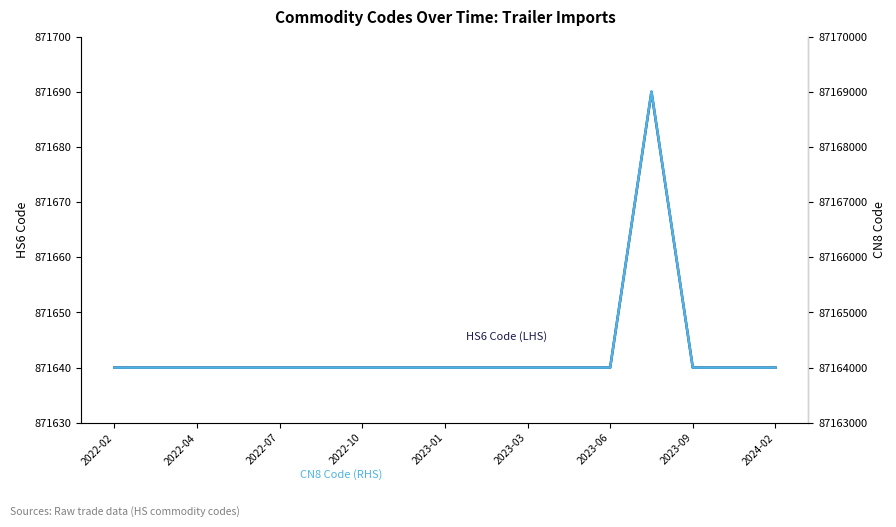

What is the total value across all series at 2023-03?

88035640